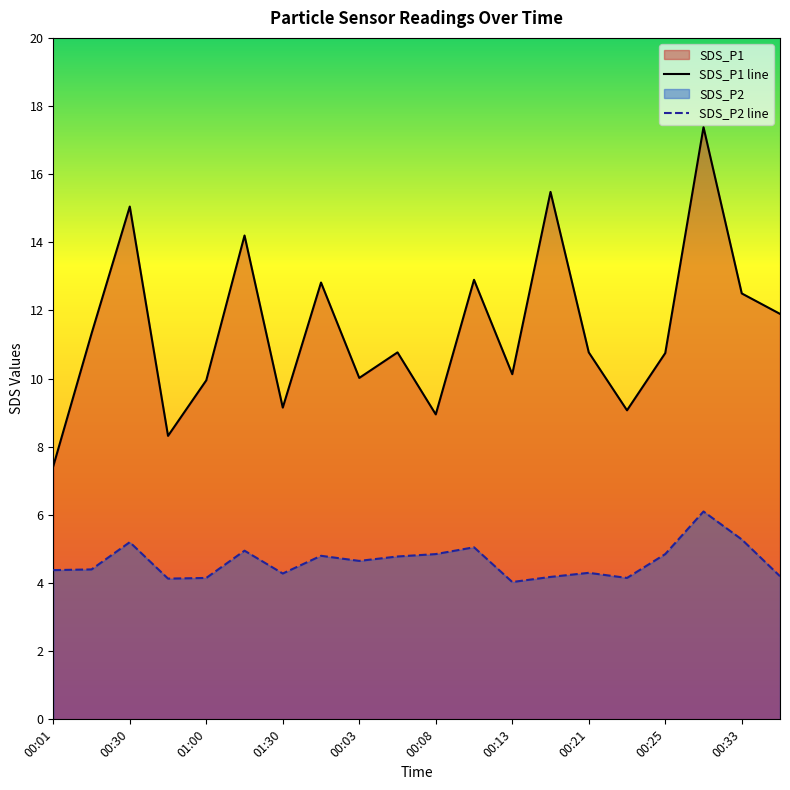

What is the minimum value shown in the chart?

4.0